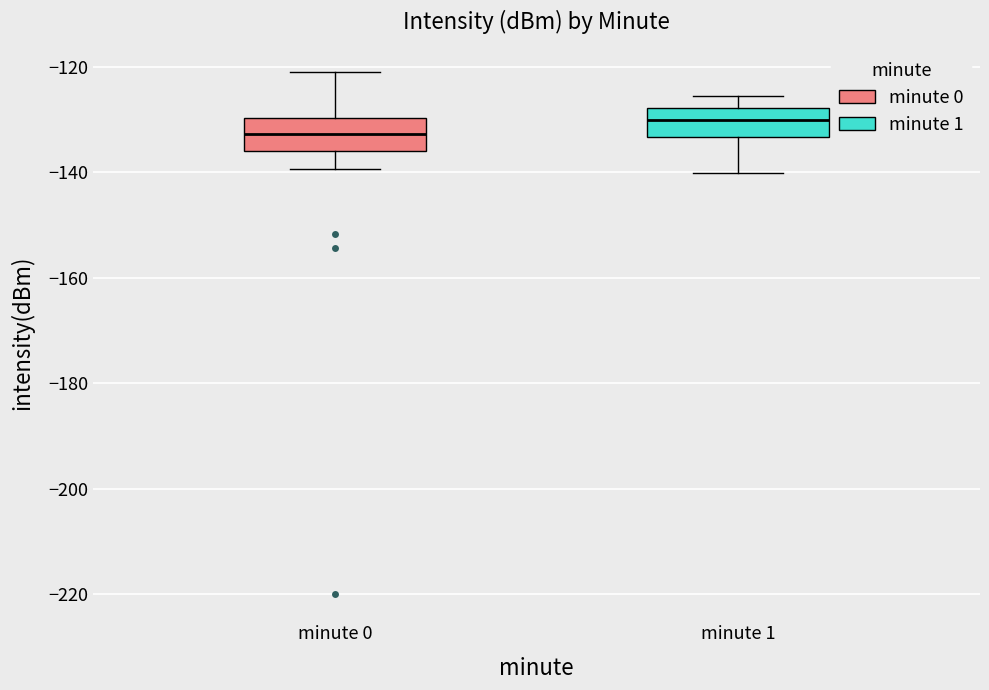

Where does the median line of the box for minute 0 sit on the y-axis? The values are not printed on the chart, so give them approximately, as read against the axis.

-132